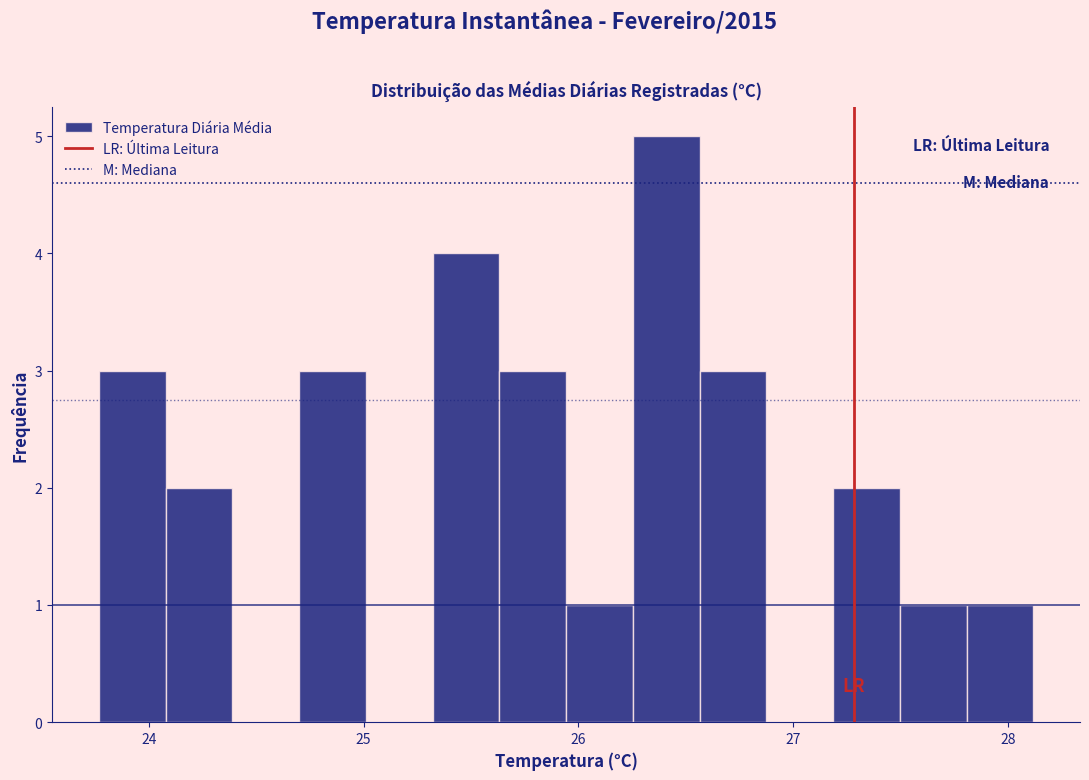

Around what value on the x-axis is the tallest bar? Give the approximate position of its centre, as read against the axis.

26.4